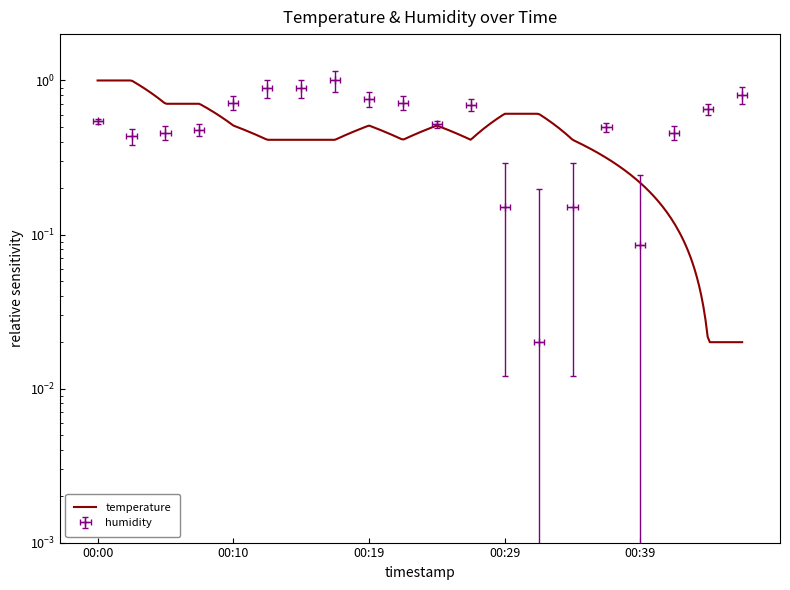

How many lines are shown in the chart?

1